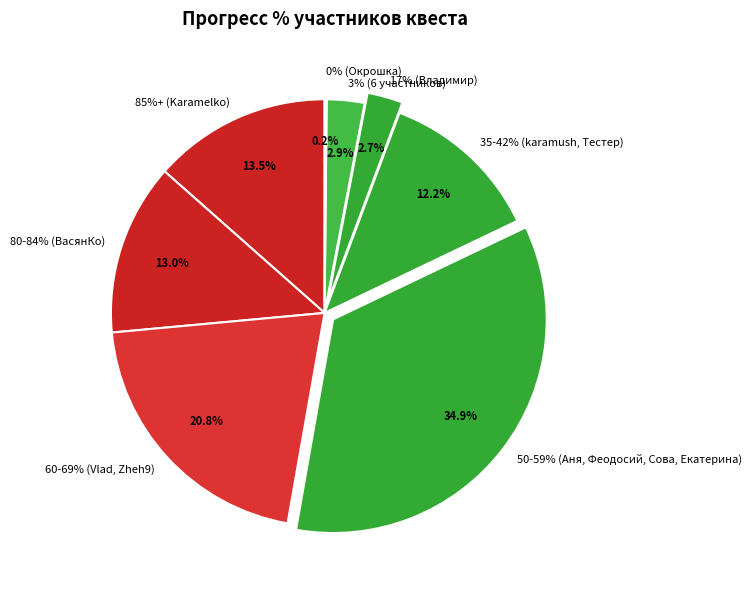

Combined, what portion of the pie is ВасянКо and Karamelko?

26.5%